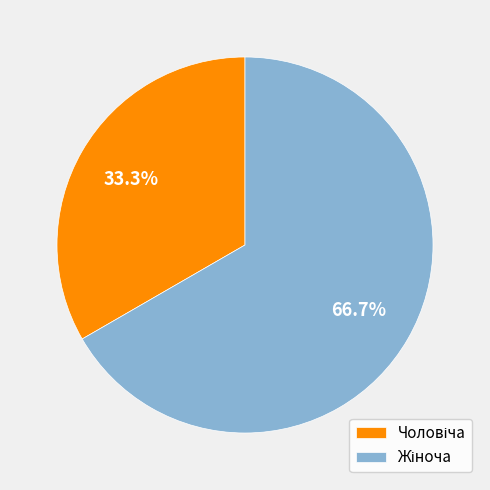

How many segments does this pie chart have?

2